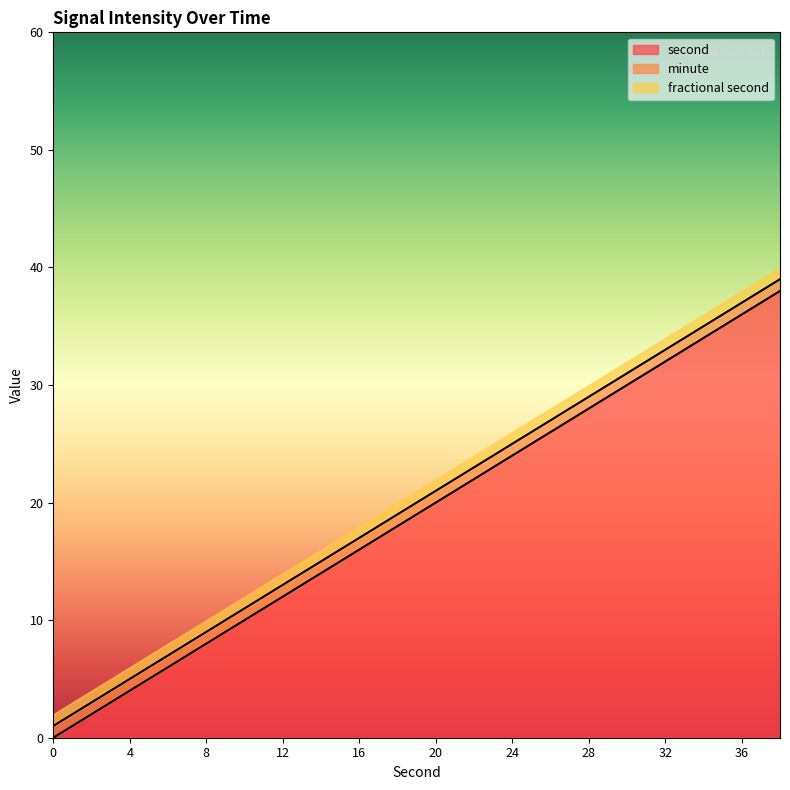

At which category is the sum across all series the highest?

38